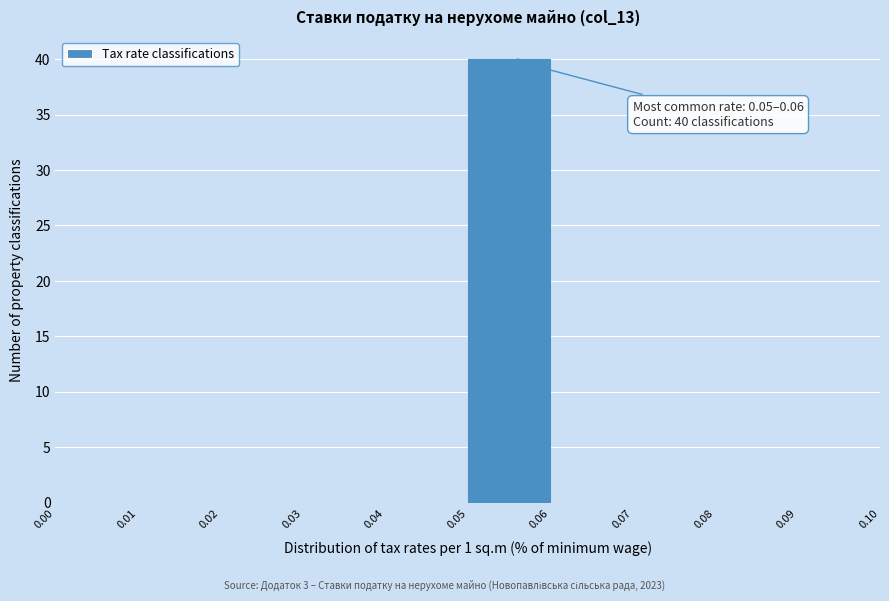

Over which range of the x-axis is the bar tallest?

0.05 to 0.06